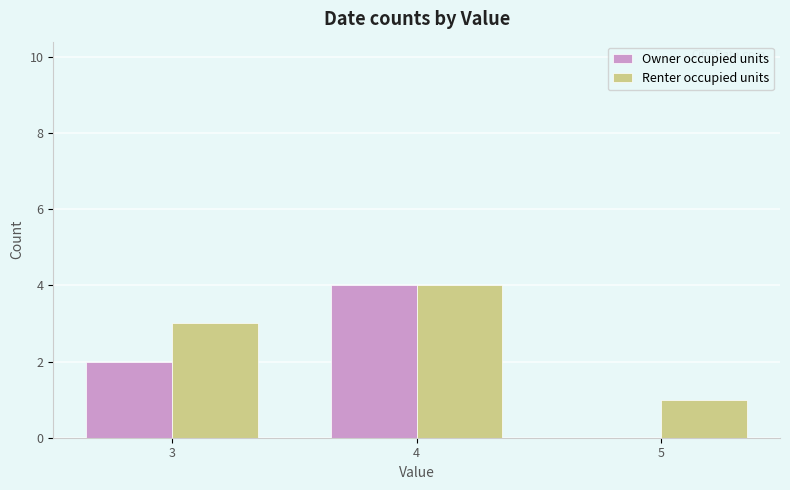

Which series has the widest spread of values?

Owner occupied units